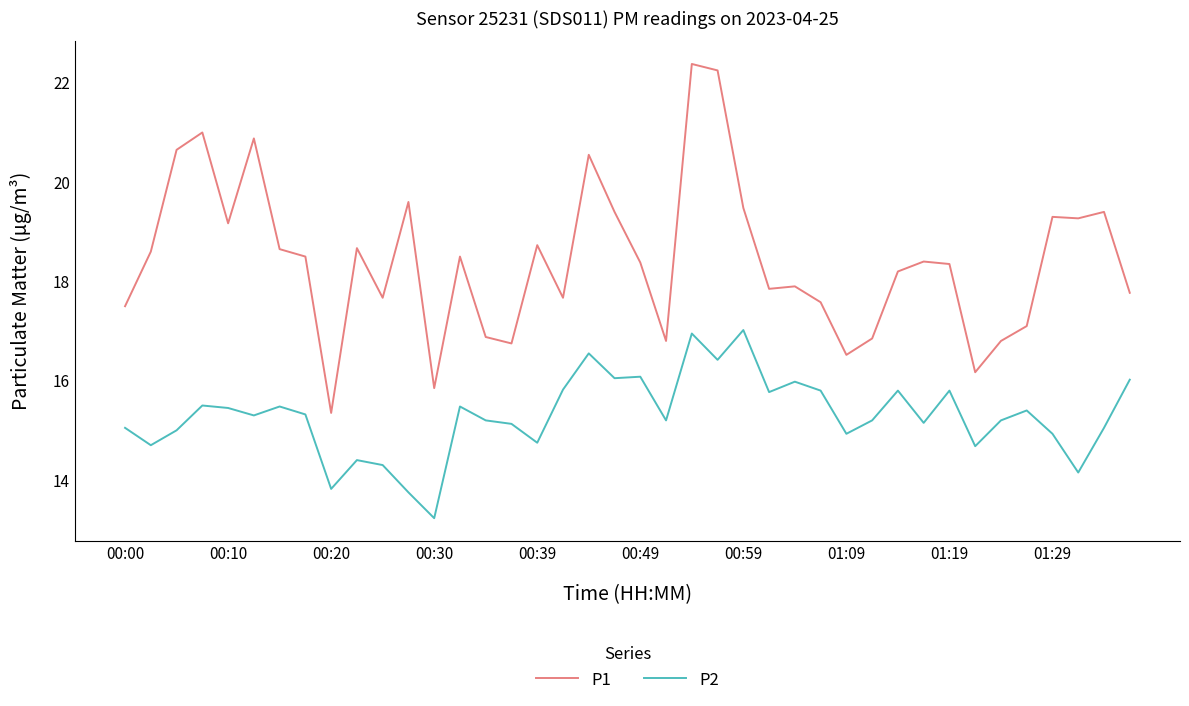

True or false: P2 and P1 intersect in this chart.

False